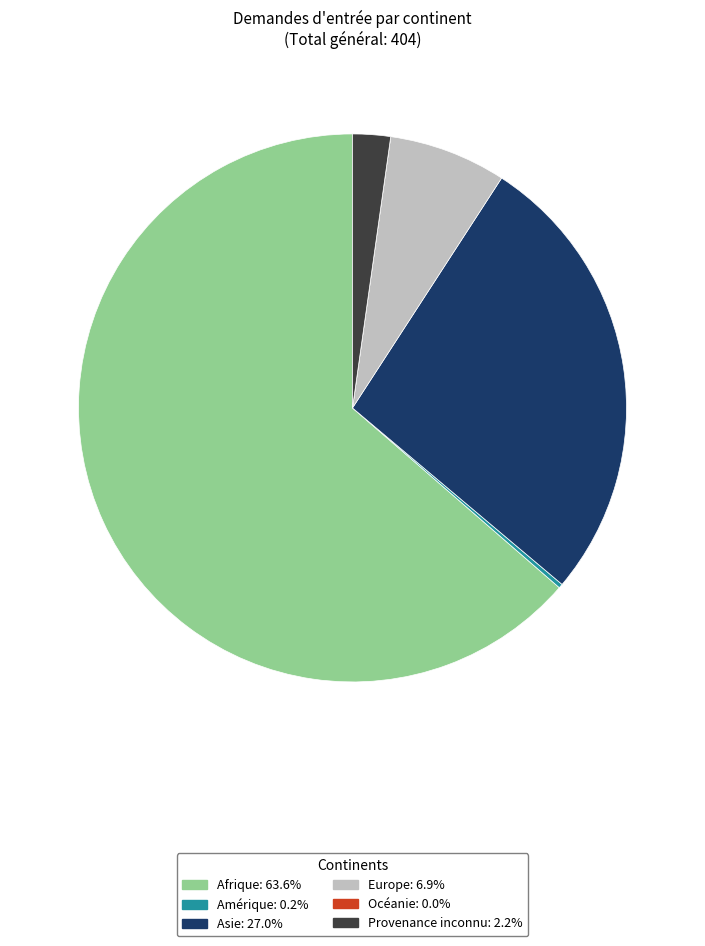

Which category accounts for the majority?

Afrique